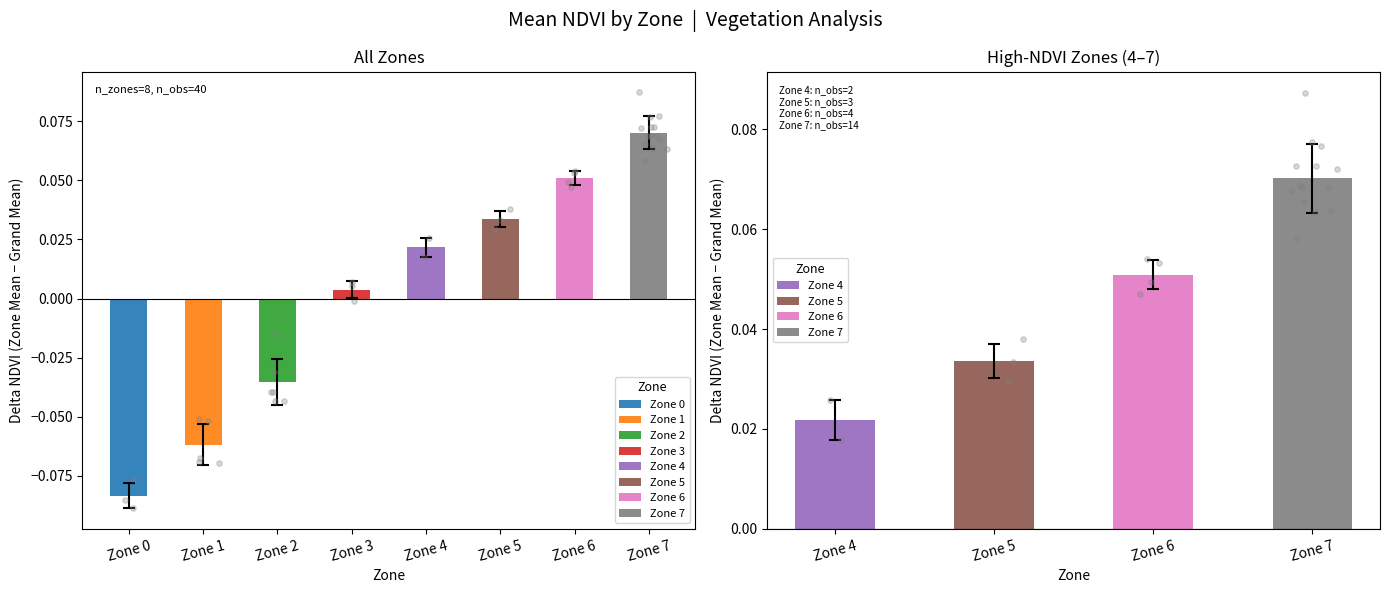

Which has a higher value, Zone 0 or Zone 6?

Zone 6